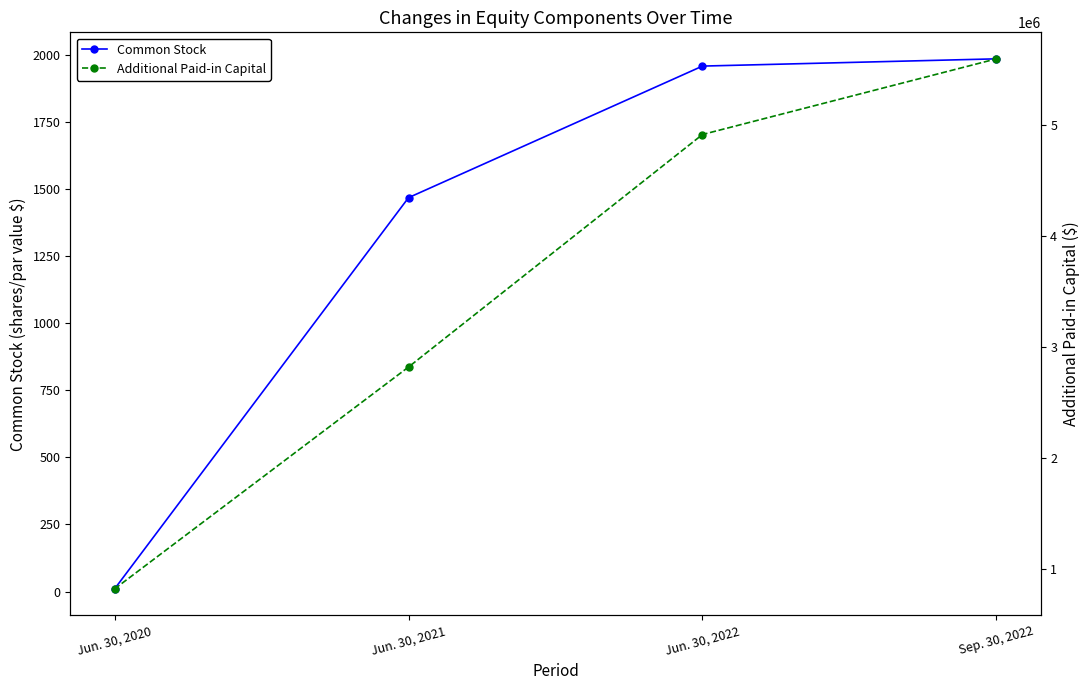

At which label does Additional Paid-in Capital first exceed 4918002?

Sep. 30, 2022